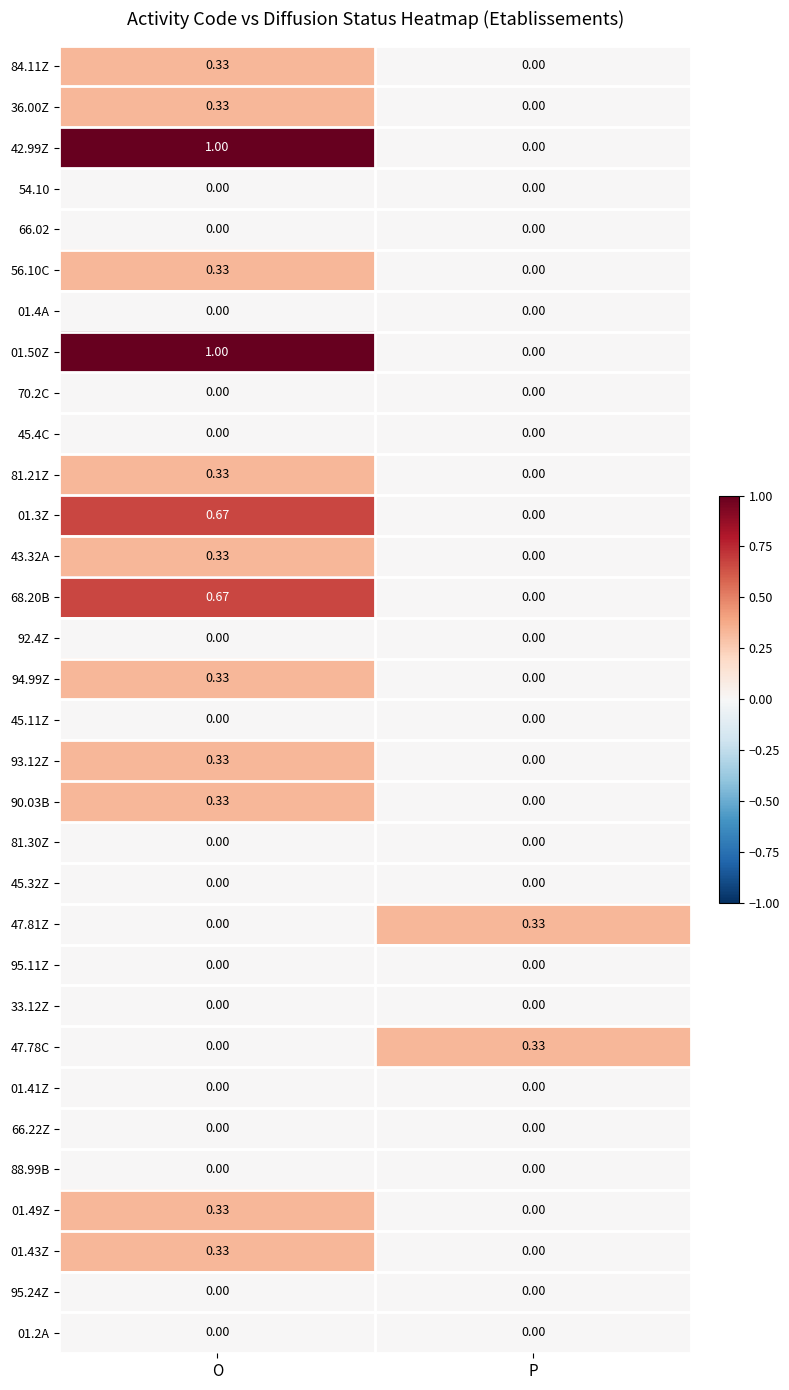

At which category is the sum across all series the highest?

O